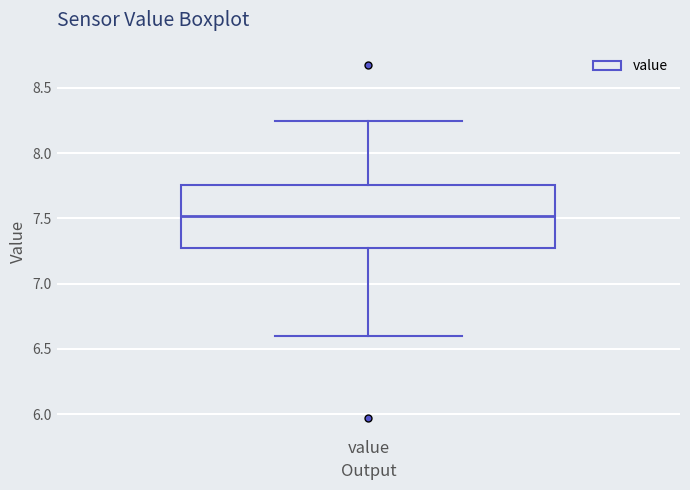

Read this box plot against the y-axis: the position of the median line, the range covered by the box, and the ends of both whiskers. The values are not printed on the chart, so give them approximately, as read against the axis.

median 7.50, box 7.25 to 7.75, whiskers 6.60 to 8.25